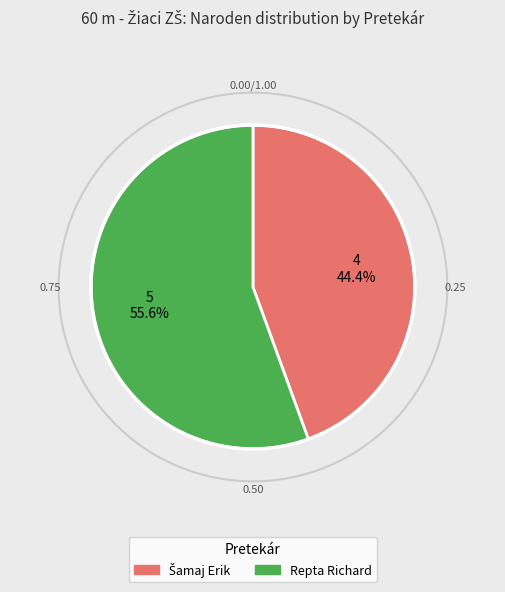

How much of the chart is everything except Repta Richard?

44.4%